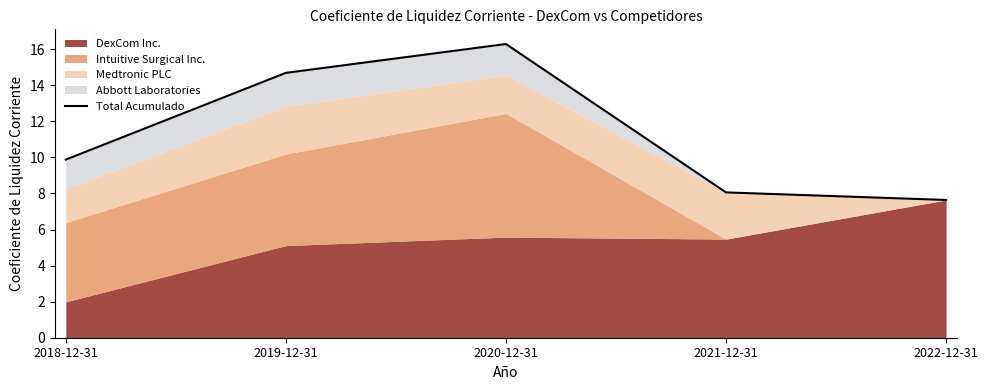

What is the label of the 2nd point from the left?

2019-12-31